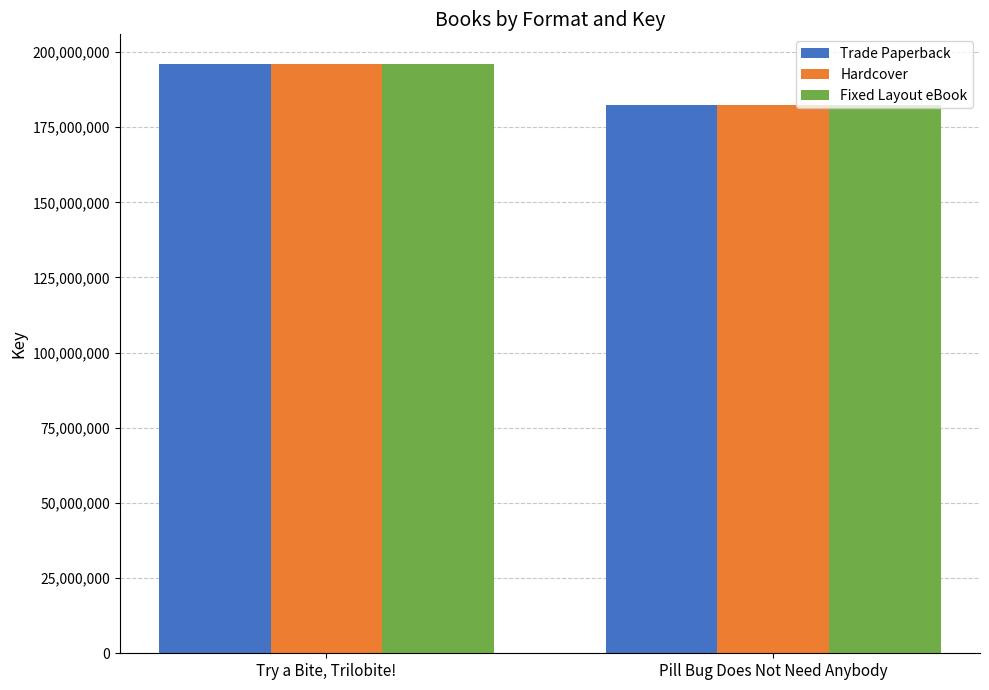

At which category does the chart reach its peak across all series?

Try a Bite, Trilobite!